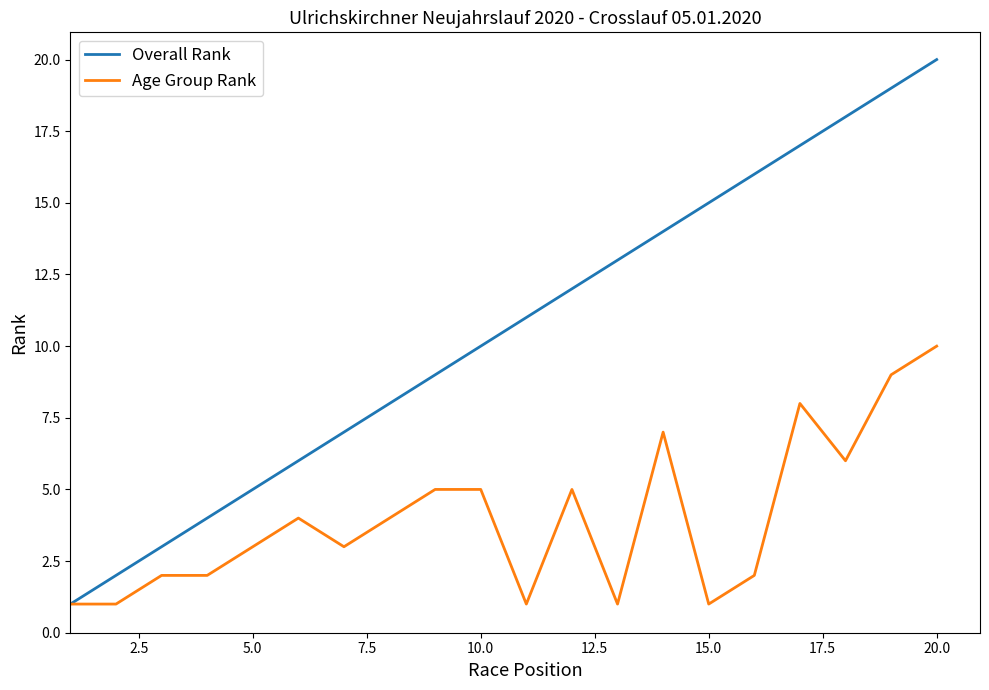

What is the smallest value displayed?

1